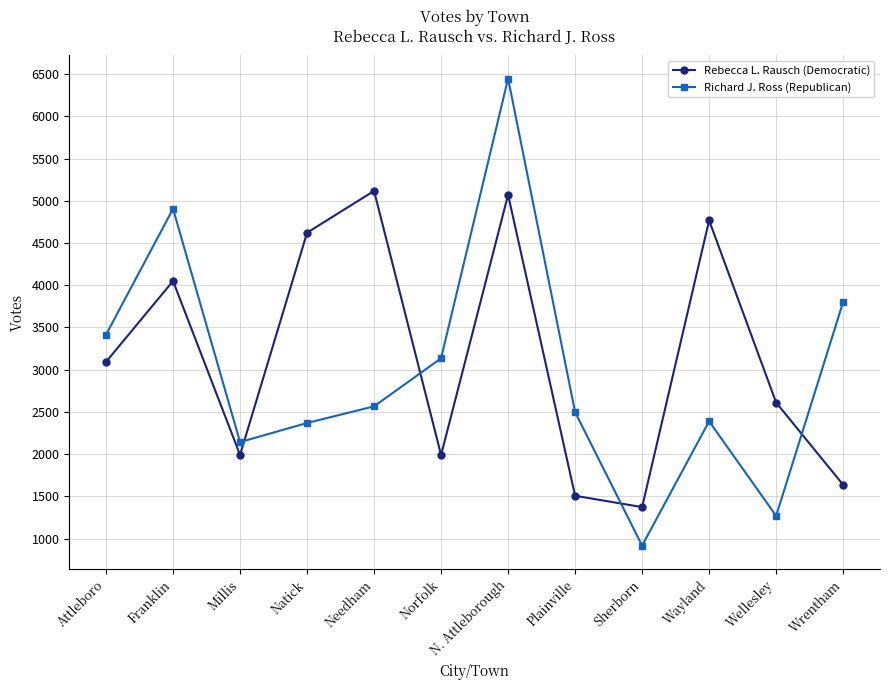

The value of Richard J. Ross (Republican) at Natick is 2369. True or false?

True